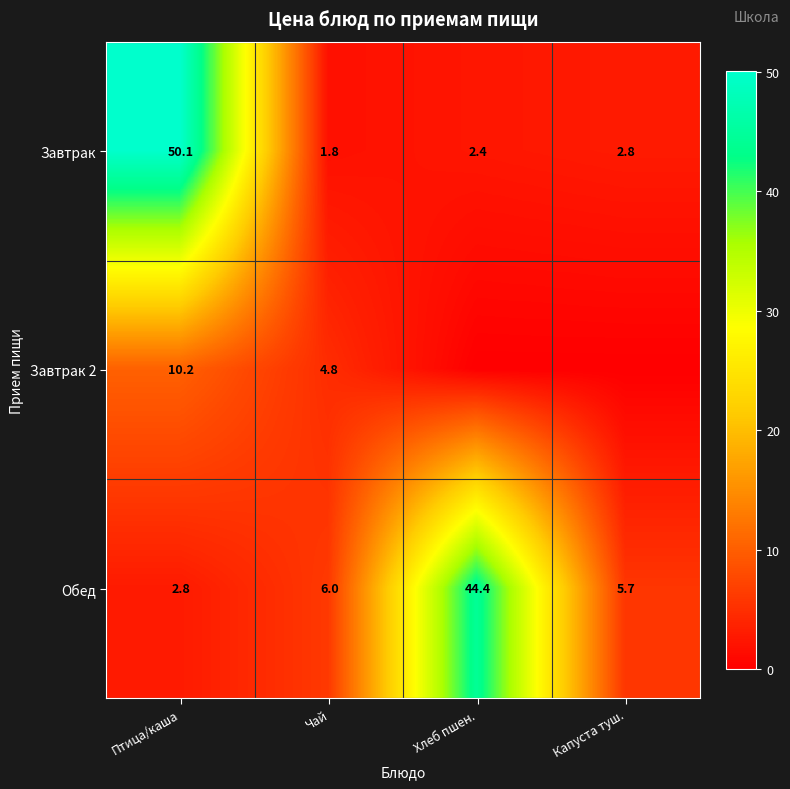

Which category has the highest value across all series?

Птица/каша